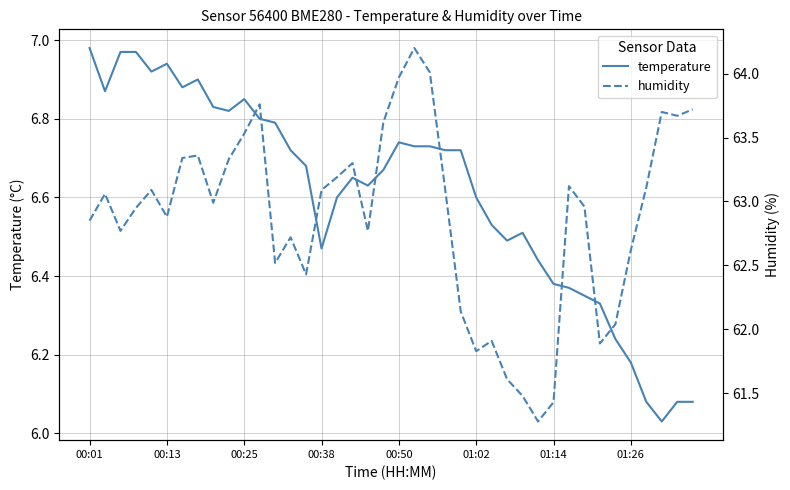

The value of temperature at 01:02 is 6.6. True or false?

True